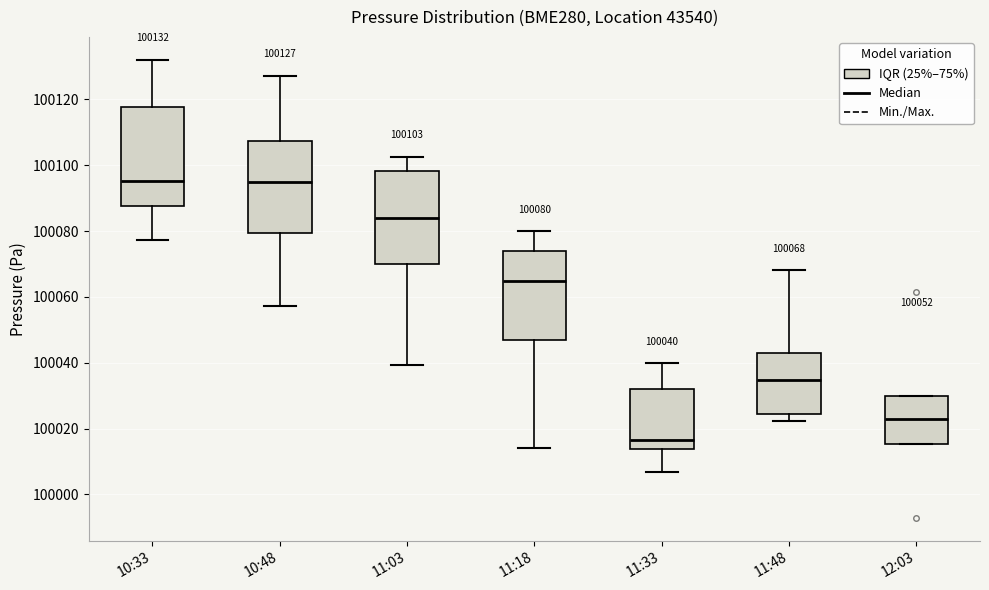

Which box's median line is the lowest?

11:33